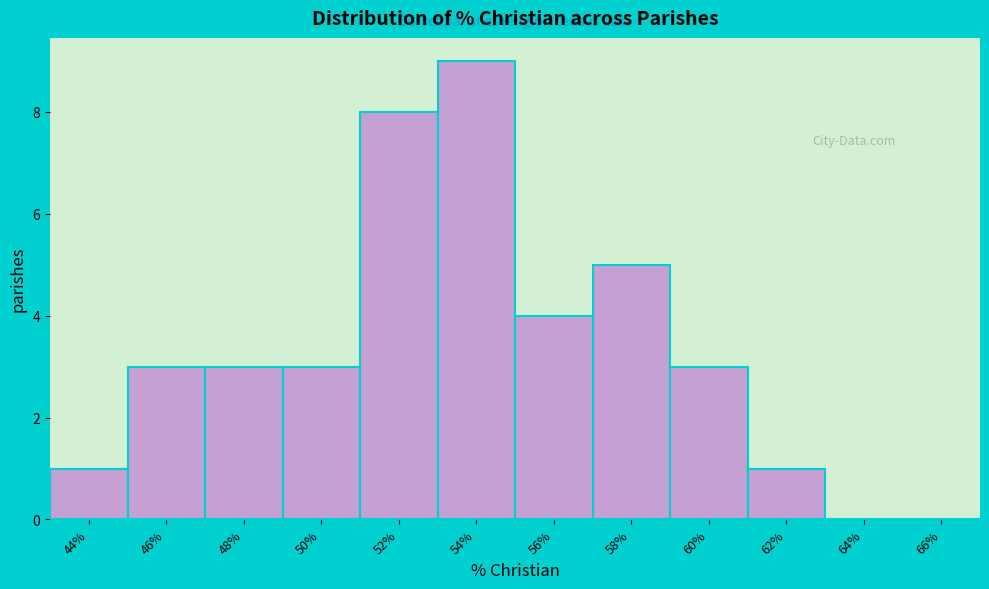

Reading left to right, what are all the values shown in this chart?

44%=1	46%=3	48%=3	50%=3	52%=8	54%=9	56%=4	58%=5	60%=3	62%=1	64%=0	66%=0